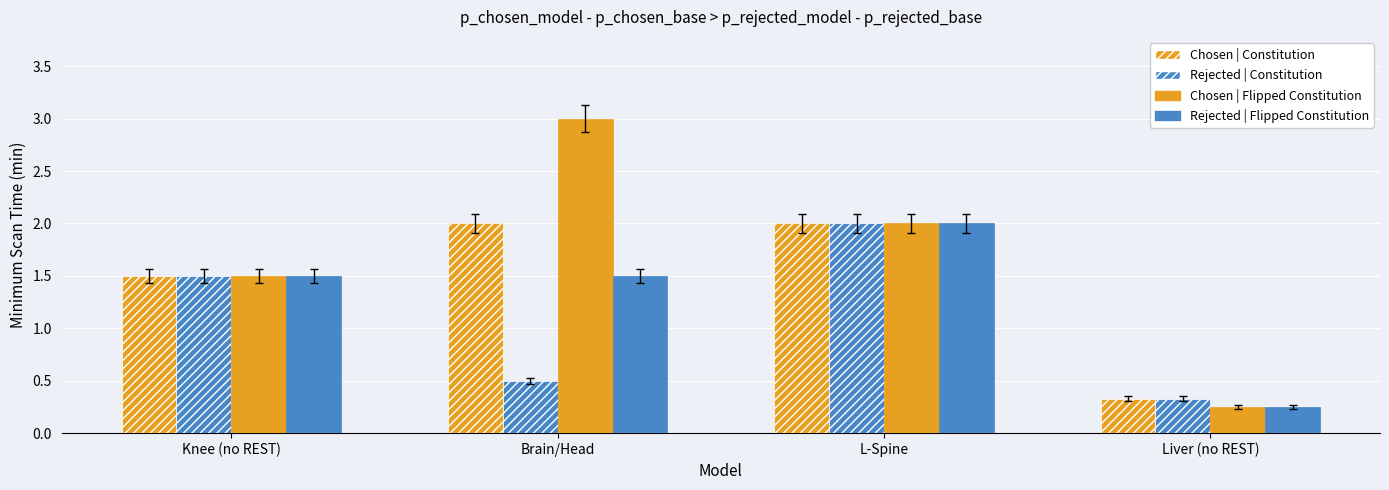

Which category has the lowest value in the Chosen | Flipped Constitution series?

Liver (no REST)